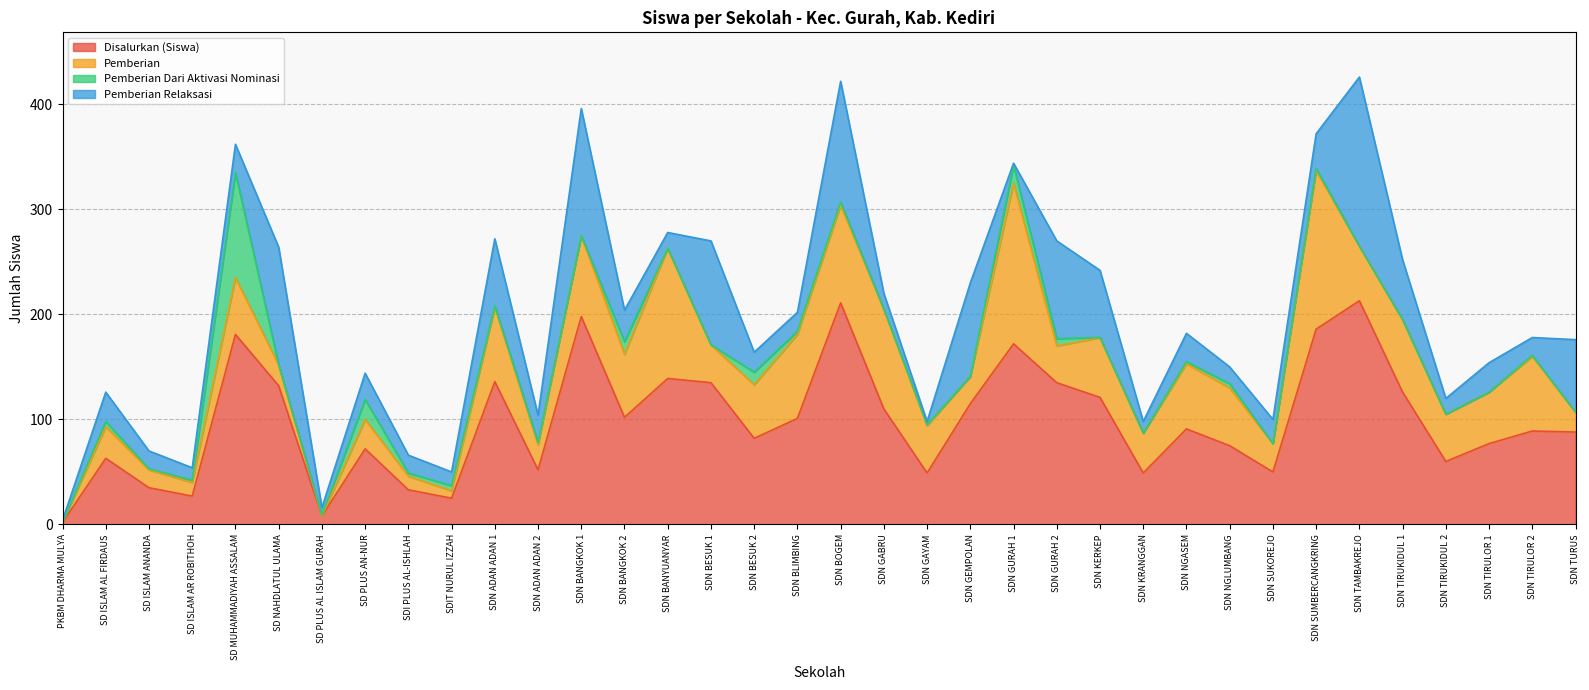

True or false: Disalurkan (Siswa) and Pemberian intersect in this chart.

False